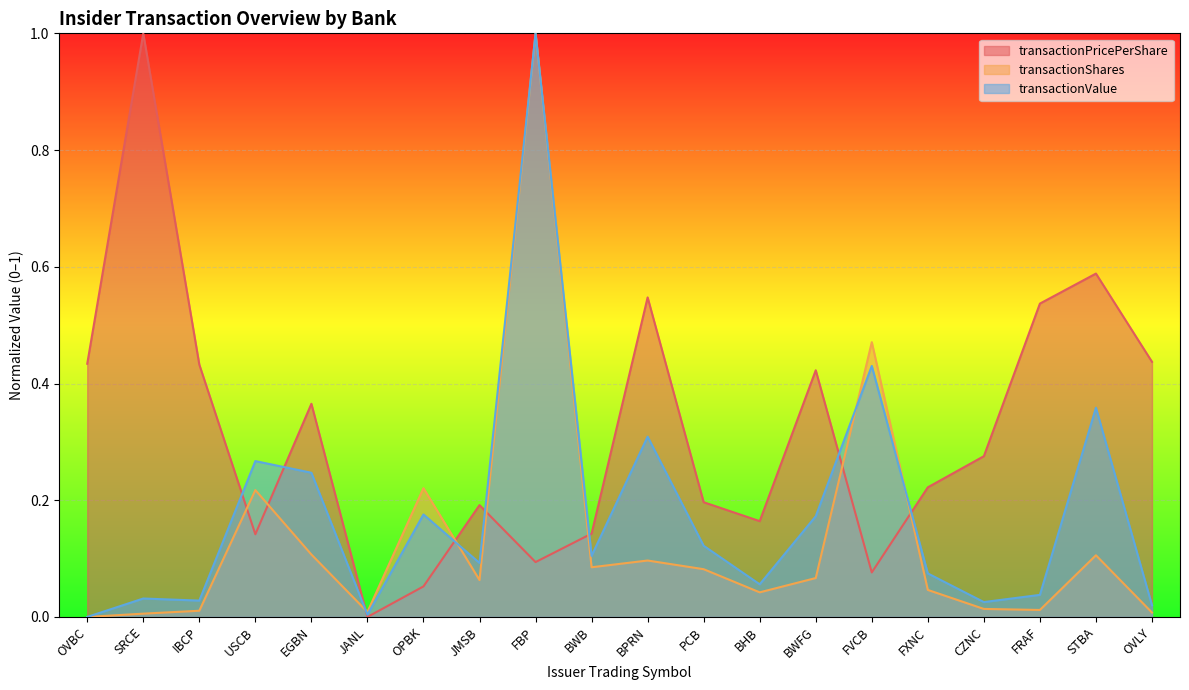

How many intersections are there between transactionPricePerShare and transactionShares?

8